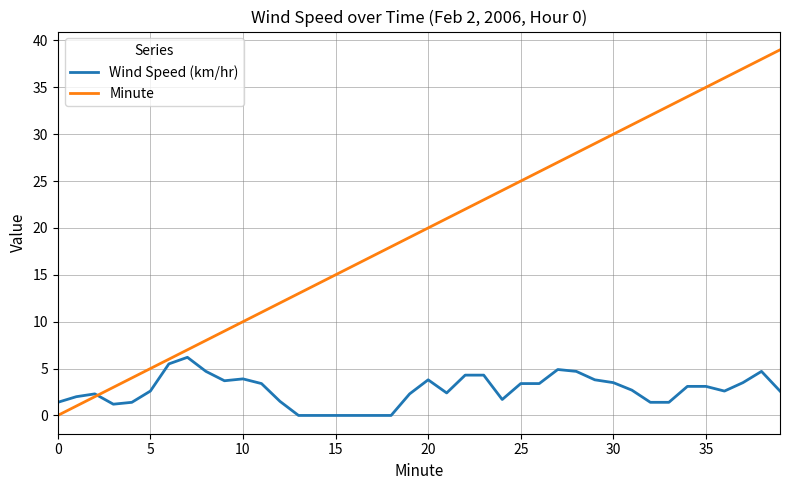

Rank the series by their average value, from lowest to highest.

Wind Speed (km/hr), Minute